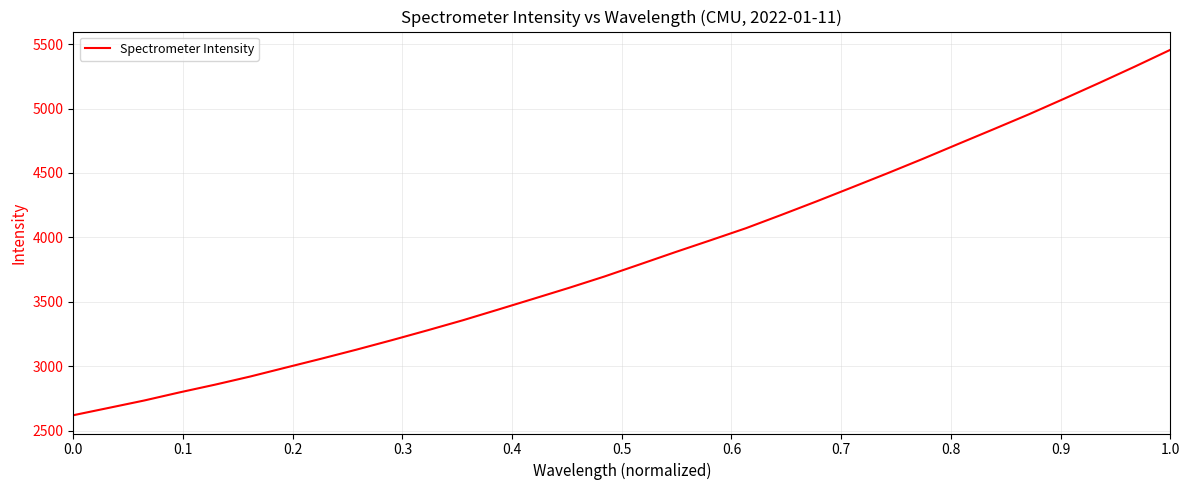

What is the smallest value displayed?

2618.8